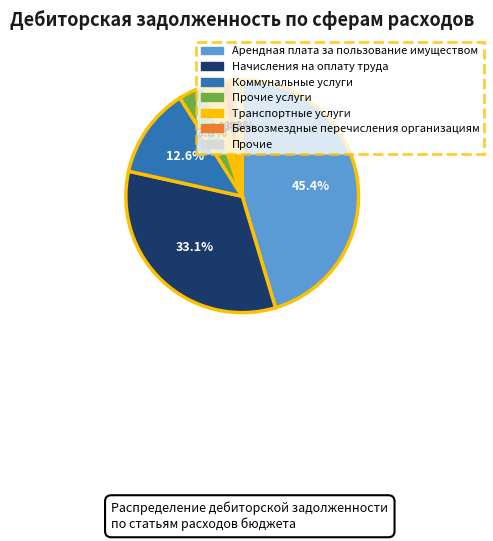

Is there a majority slice in this chart?

No